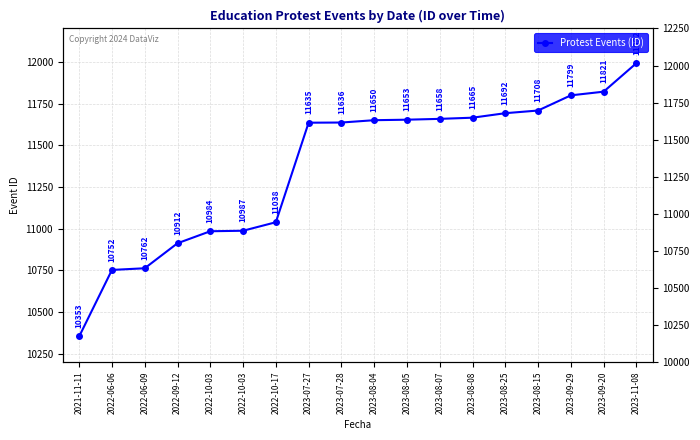

The chart shows a value of 6289 at 2022-06-09. True or false?

False